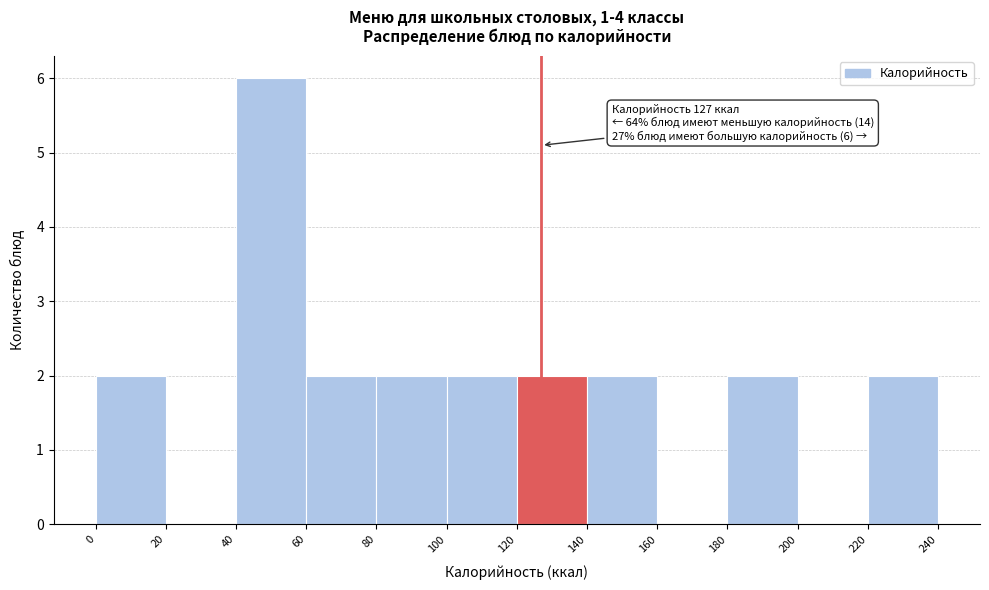

Which range on the x-axis has the tallest bar?

40 to 60